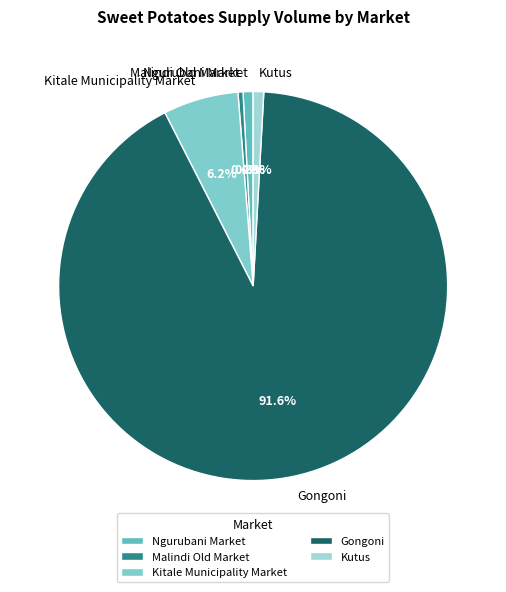

Which slice is the largest?

Gongoni